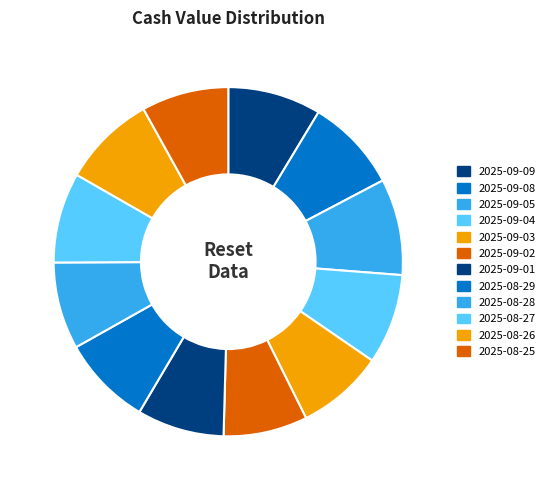

What is the total percentage of 2025-09-05 and 2025-09-04?

17.3%